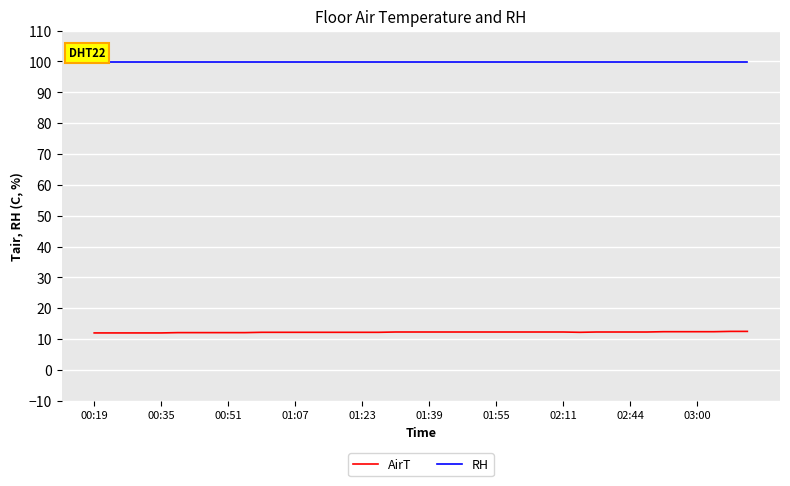

Rank the series by their average value, from highest to lowest.

RH, AirT